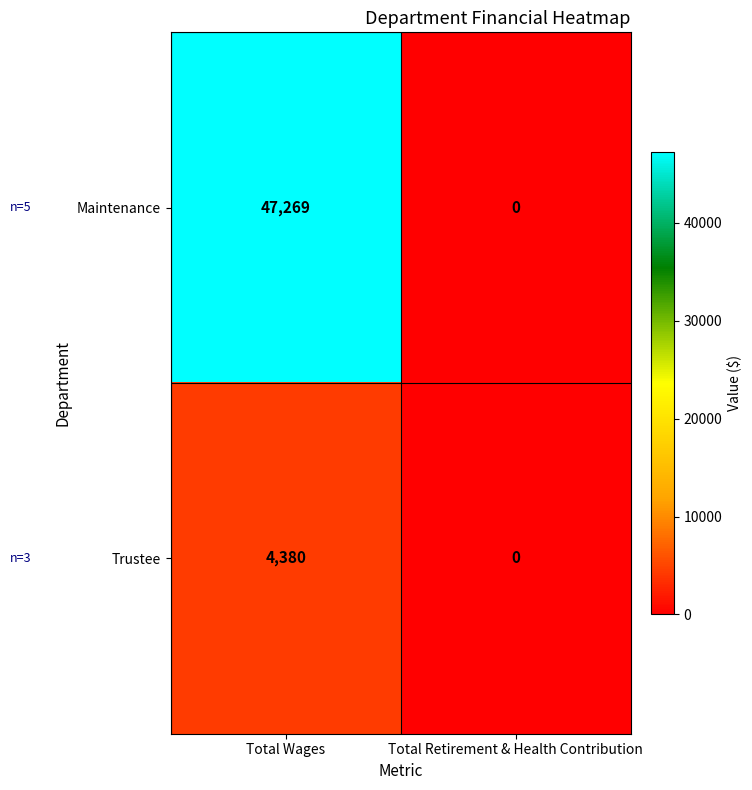

At which category is the sum across all series the highest?

Total Wages